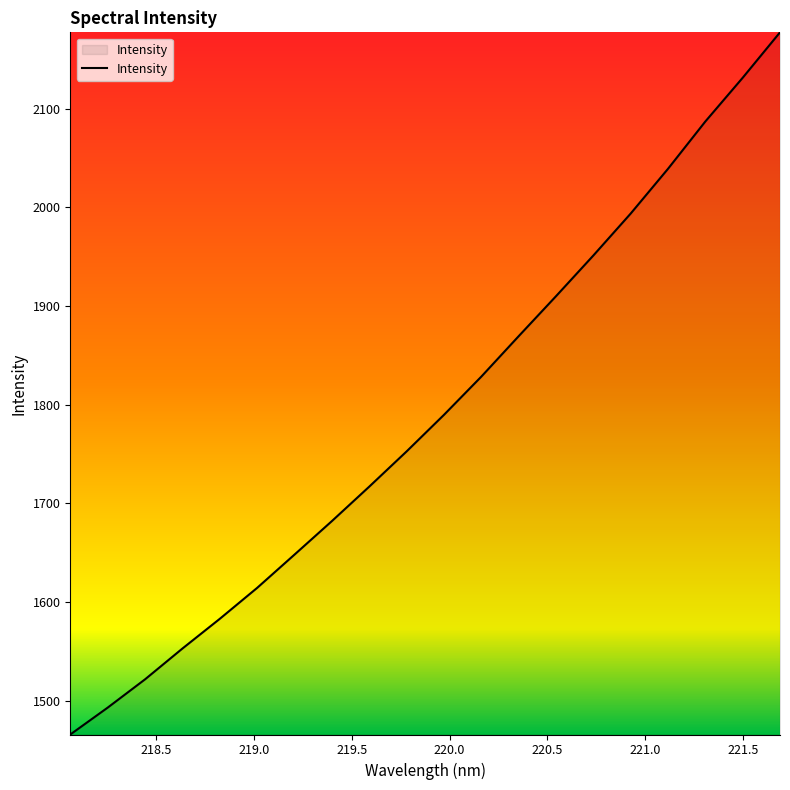

What is the difference between the maximum and minimum values?

711.7